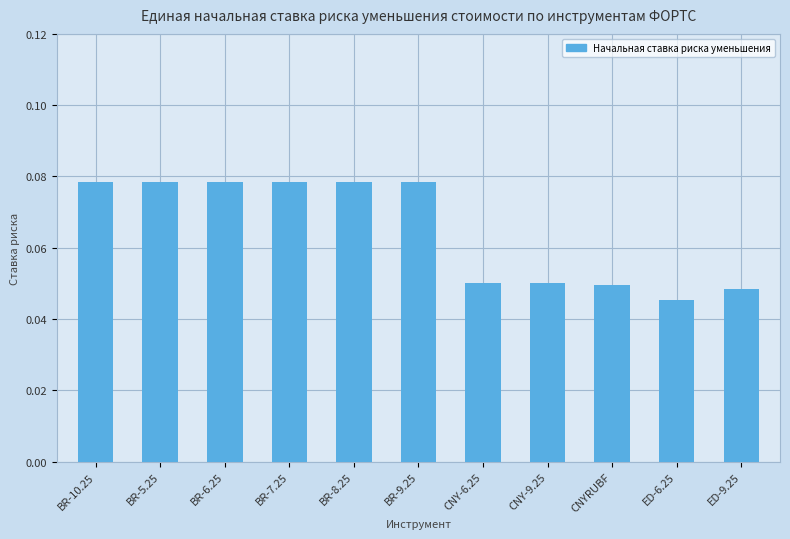

Where is the data nearest to the value 0?

ED-6.25